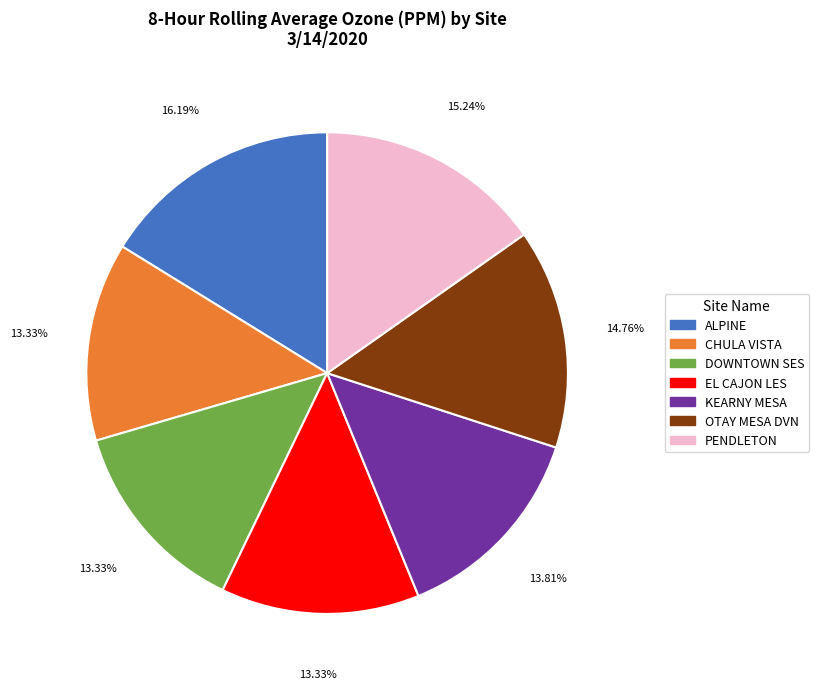

Which has a higher value, OTAY MESA DVN or CHULA VISTA?

OTAY MESA DVN